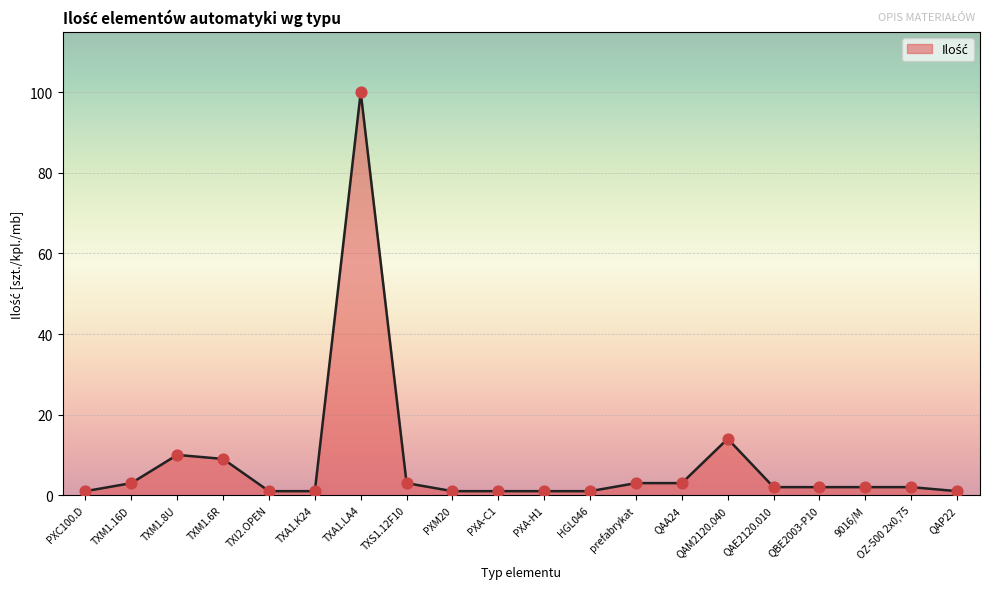

What is the change in value from TXA1.K24 to TXA1.LA4?

+99